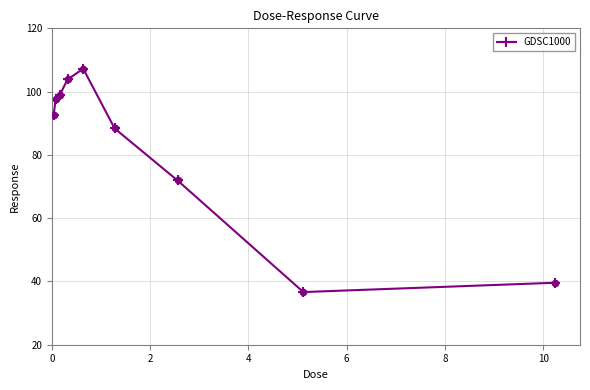

What is the smallest value displayed?

36.6